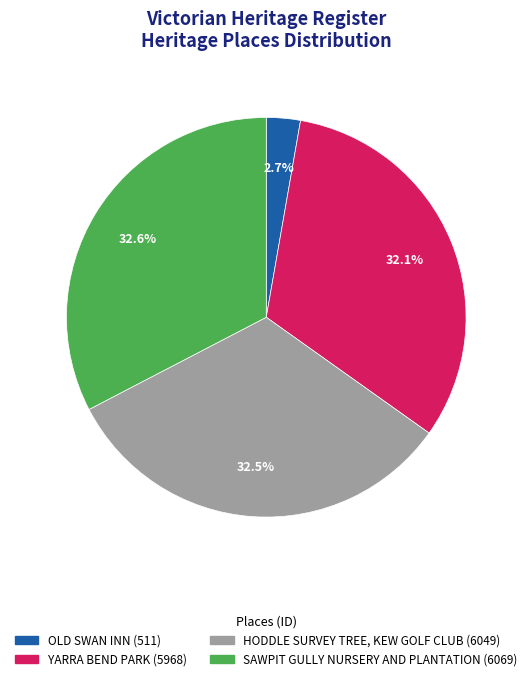

Rank the categories by value from highest to lowest.

SAWPIT GULLY NURSERY AND PLANTATION, HODDLE SURVEY TREE, KEW GOLF CLUB, YARRA BEND PARK, OLD SWAN INN